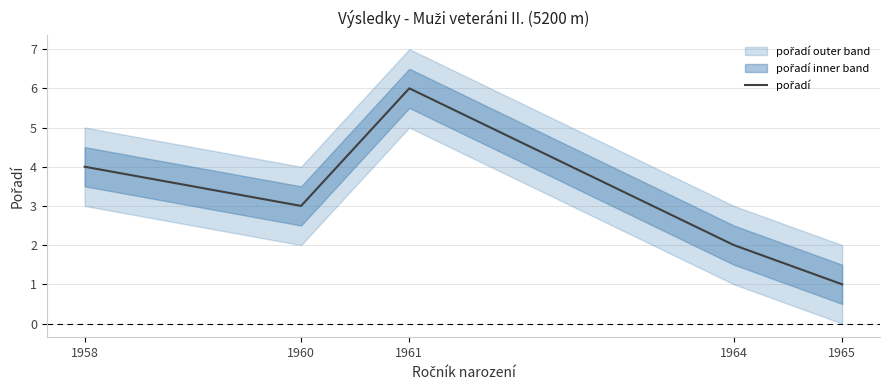

Is this an area chart (filled region under the line)?

No